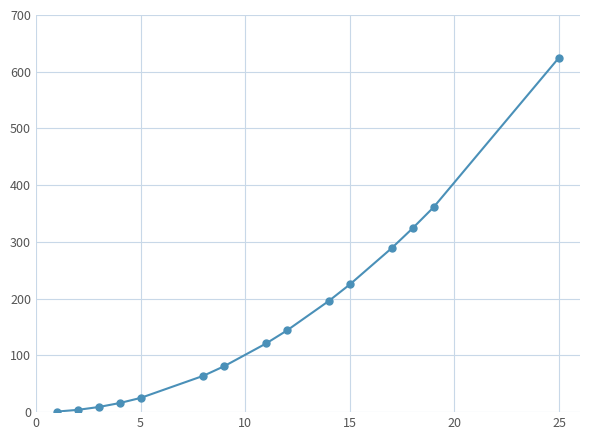

What is the greatest value displayed?

625